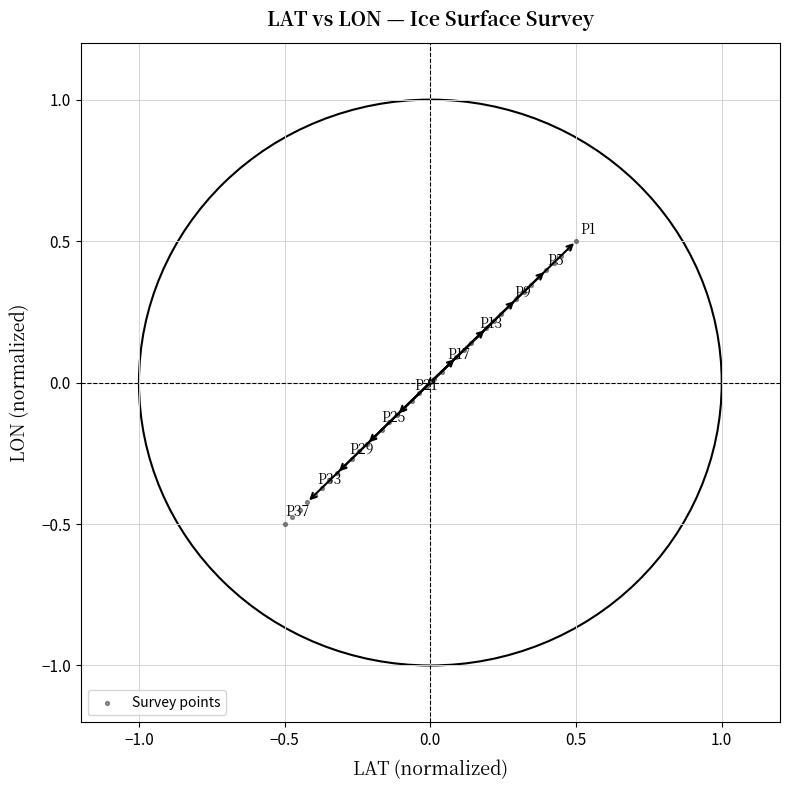

What is the range of Y values (max minus min)?

1.0